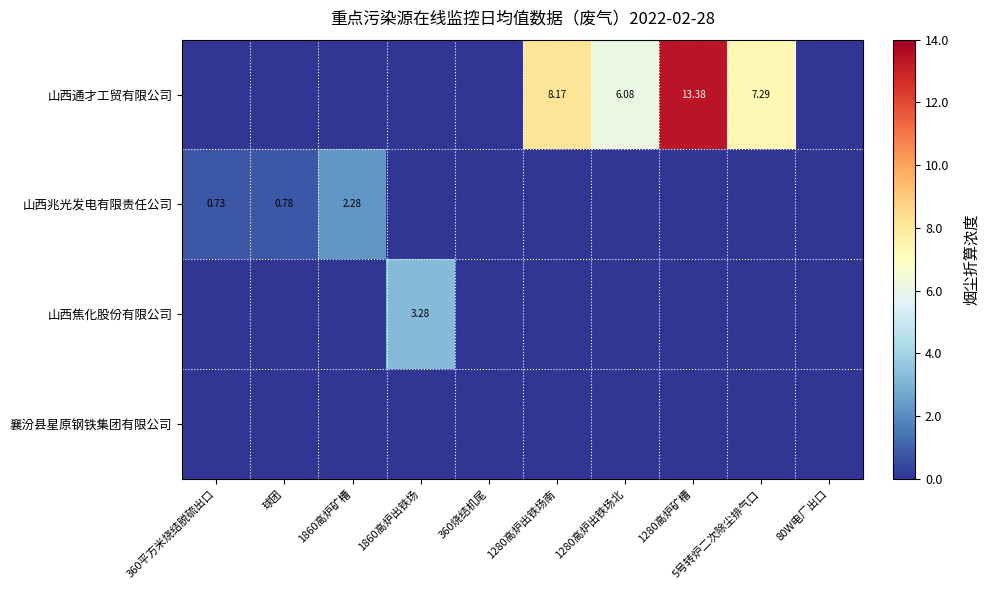

Between 360平方米烧结脱硫出口 and 5号转炉二次除尘排气口, which series saw the biggest shift?

山西通才工贸有限公司